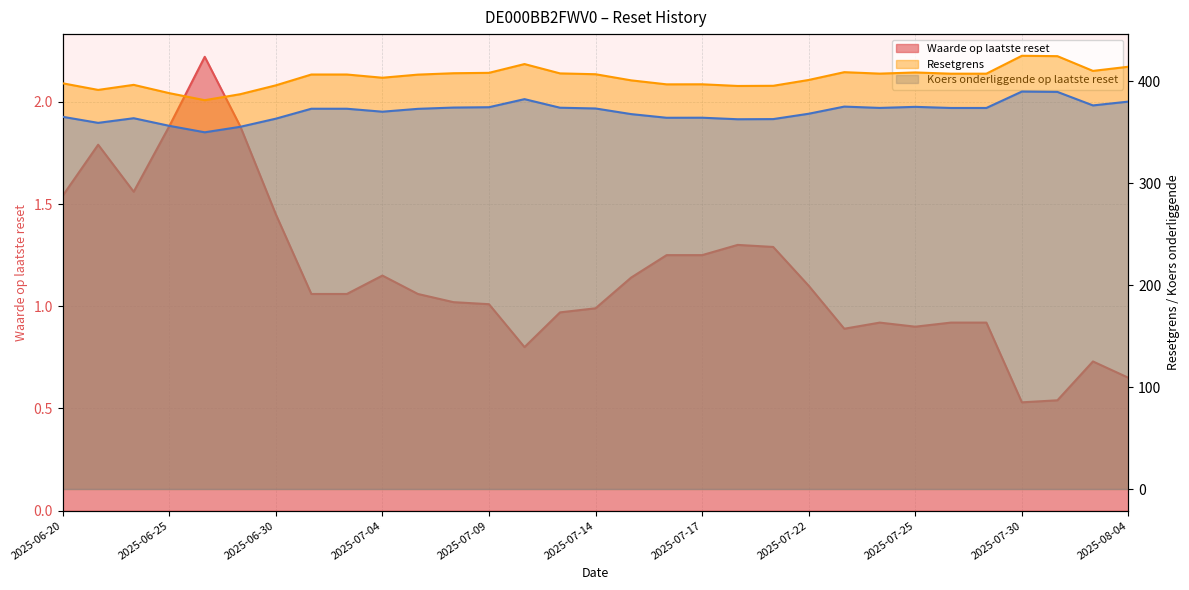

True or false: Waarde op laatste reset and Koers onderliggende op laatste reset intersect in this chart.

False